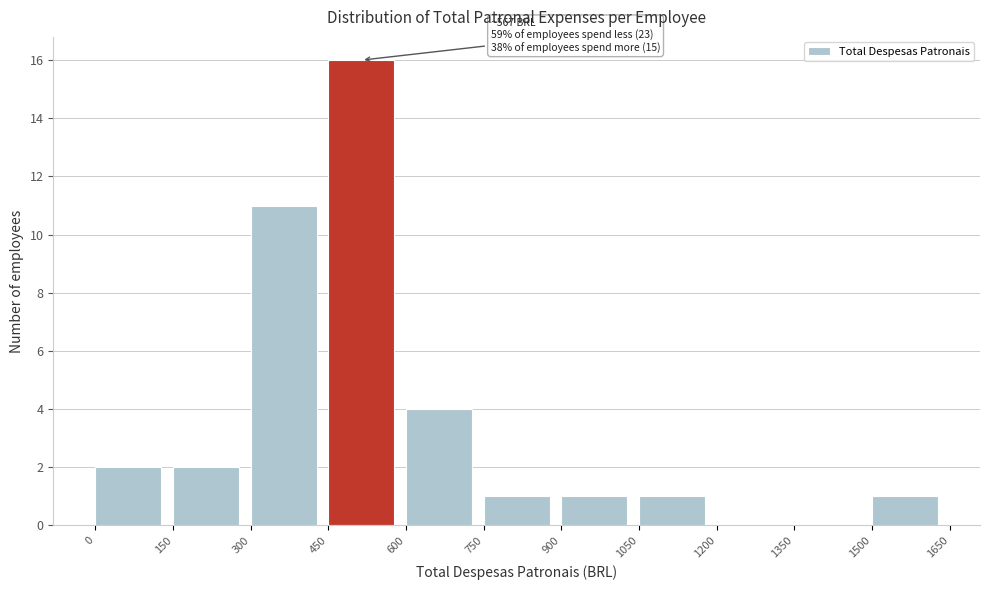

Over which range of the x-axis is the bar tallest?

450 to 600